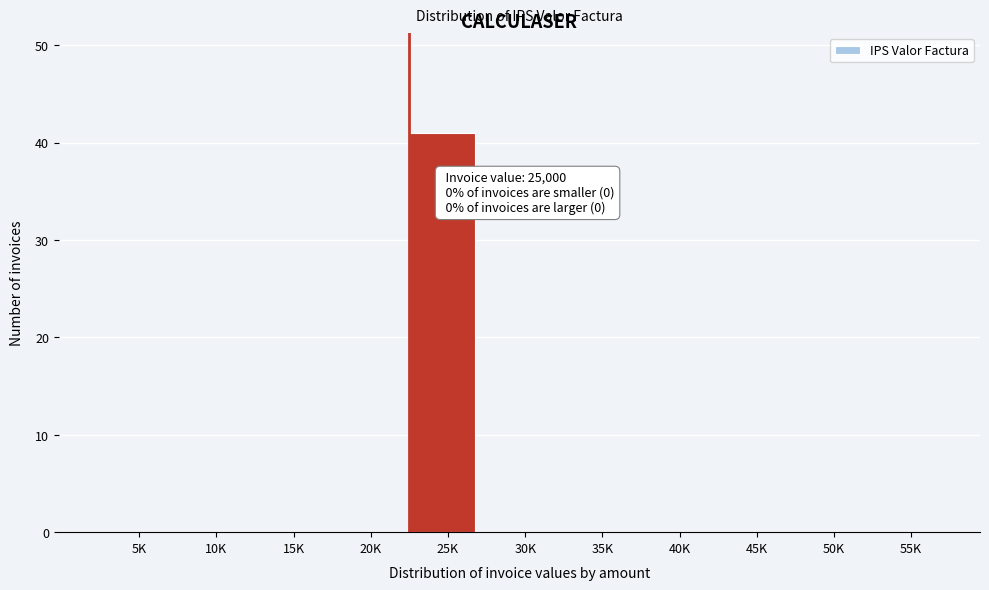

Reading left to right, extract all data points from this chart.

5K=0	10K=0	15K=0	20K=0	25K=41	30K=0	35K=0	40K=0	45K=0	50K=0	55K=0